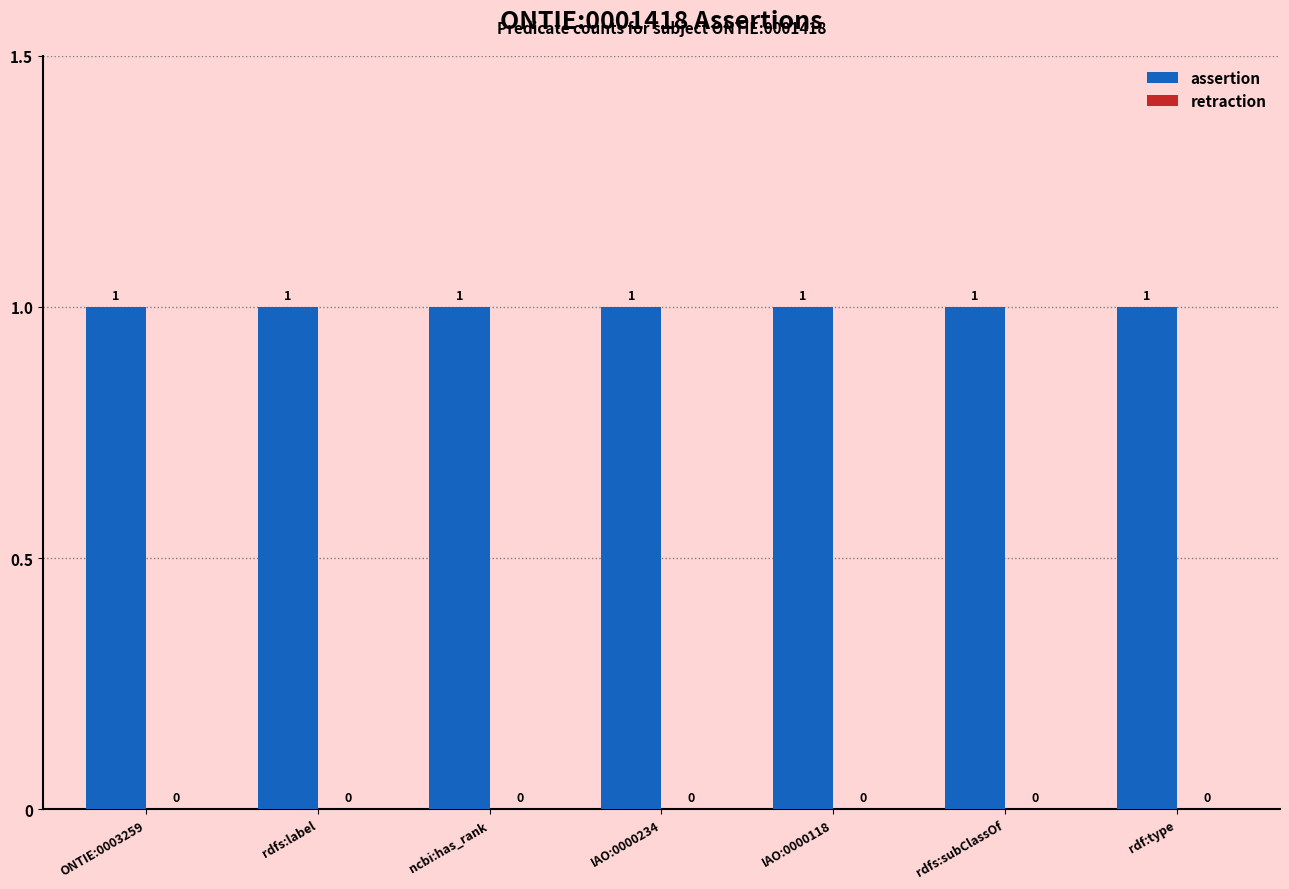

At which label does retraction reach its minimum?

ONTIE:0003259